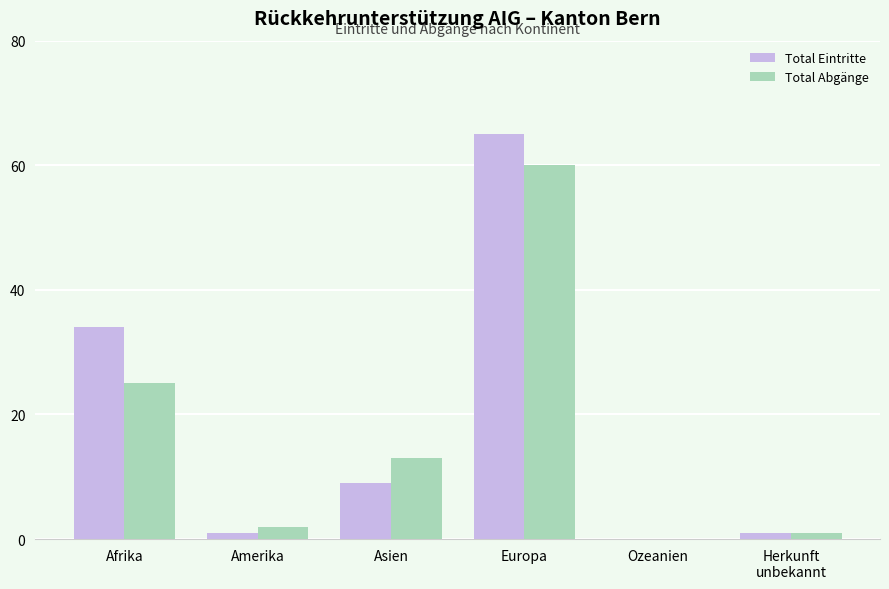

Read the Total Eintritte value at Asien, to the nearest 5.

10